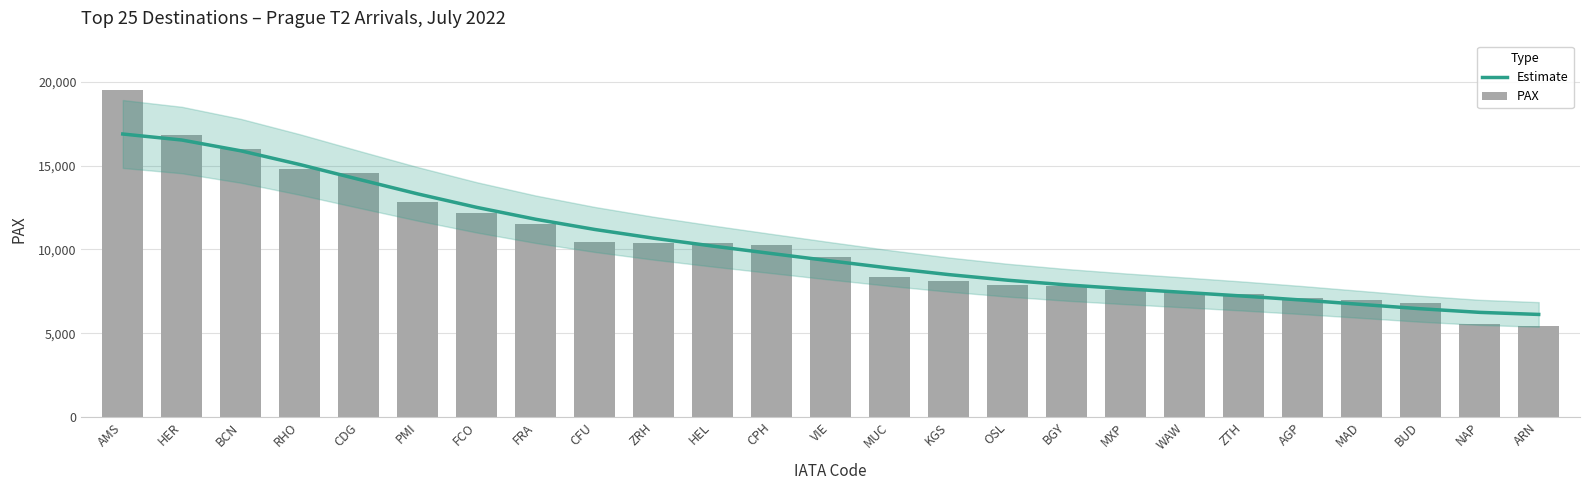

Which has a higher value, CFU or RHO?

RHO